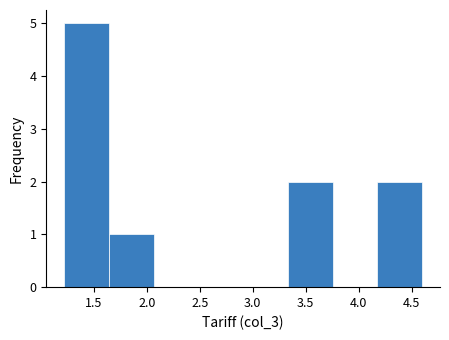

Reading left to right, list every bar in this chart as the range it spans on the x-axis followed by its height. Neither the bar edges nor the heights are printed on the chart, so give them approximately, as read against the axes.

1.20 to 1.65: 5
1.65 to 2.05: 1
2.05 to 2.50: 0
2.50 to 2.90: 0
2.90 to 3.35: 0
3.35 to 3.75: 2
3.75 to 4.20: 0
4.20 to 4.60: 2